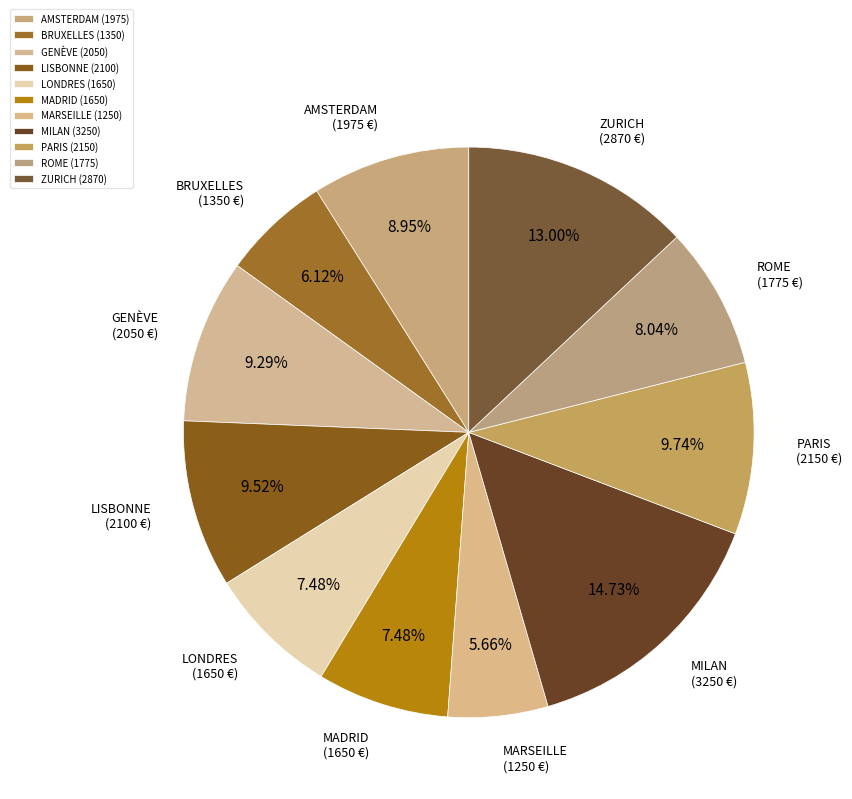

How much of the chart is everything except MARSEILLE?

94.3%